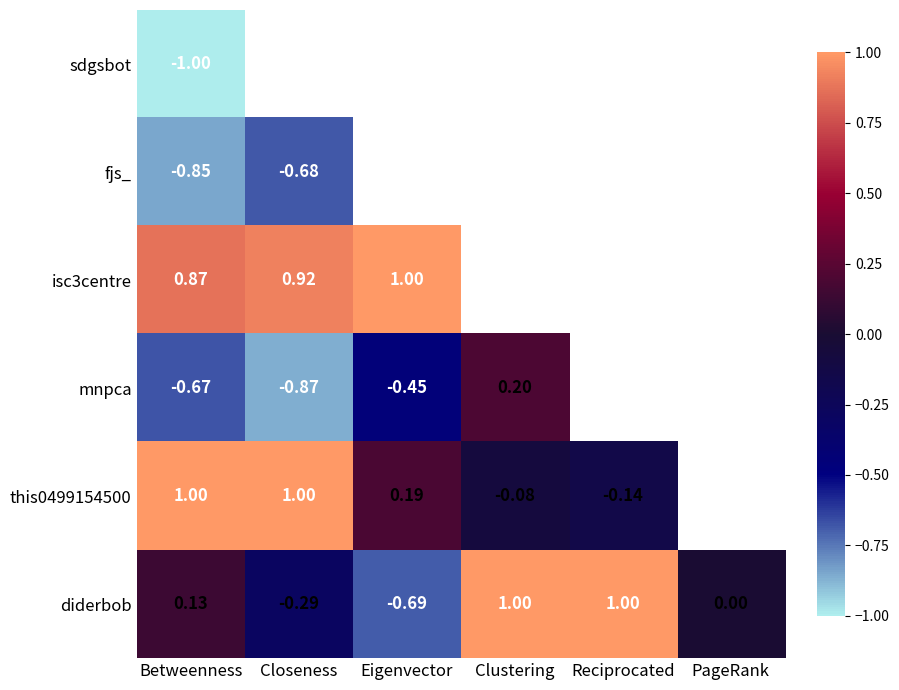

What is the minimum value shown in the chart?

-1.0